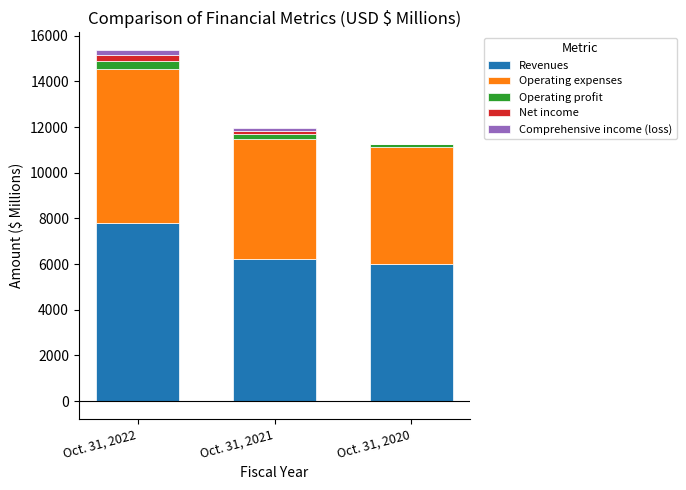

Which category has the highest value across all series?

Oct. 31, 2022